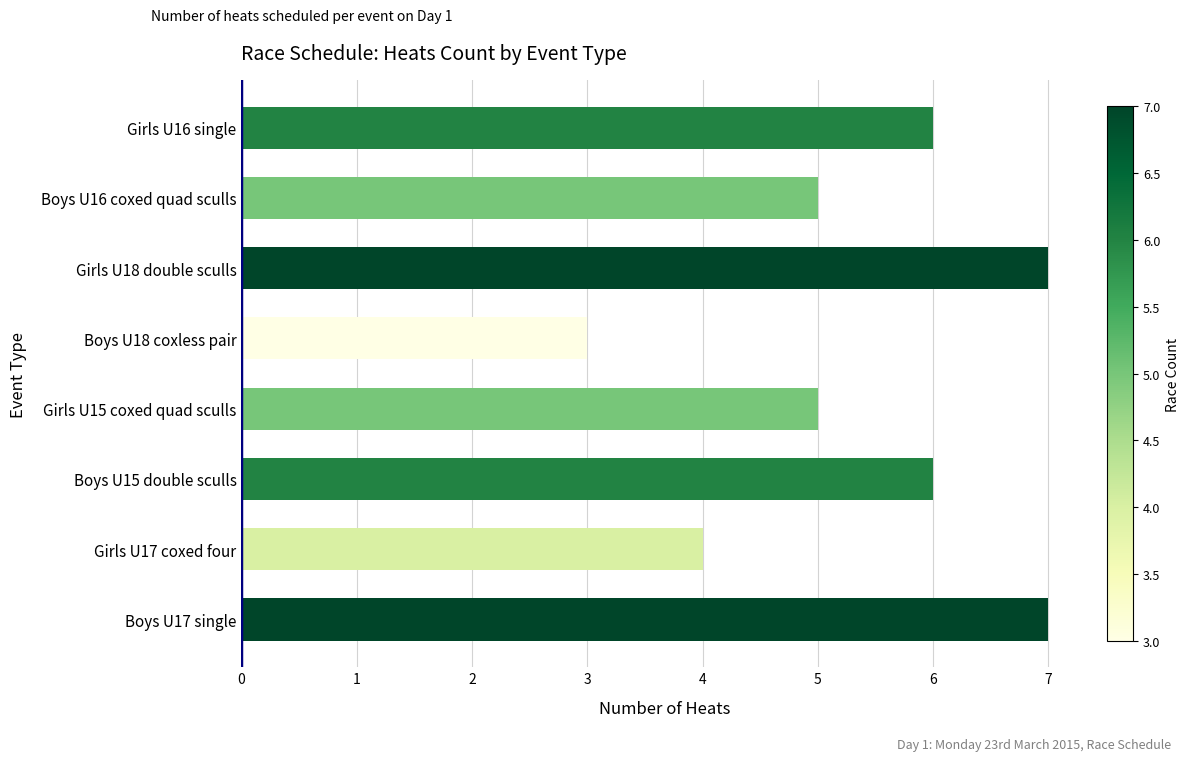

How many categories are shown in the chart?

8